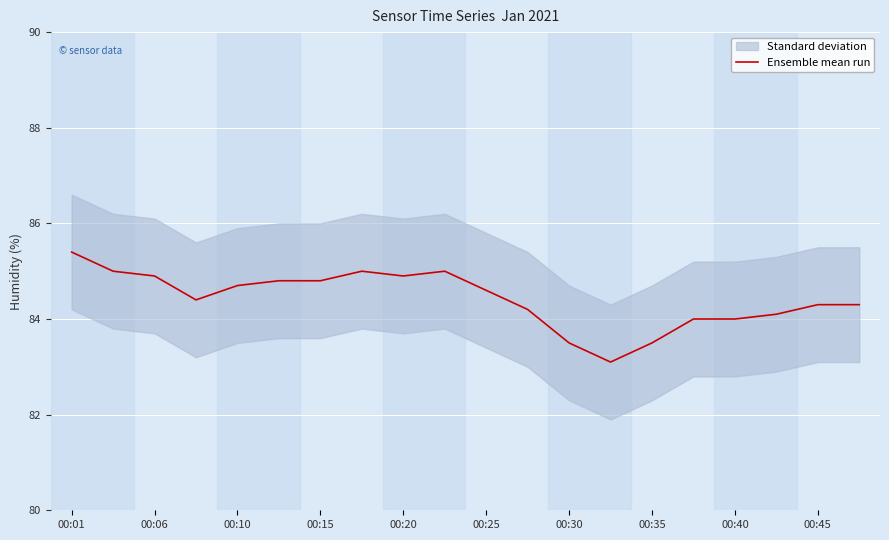

What is the maximum value shown in the chart?

85.4